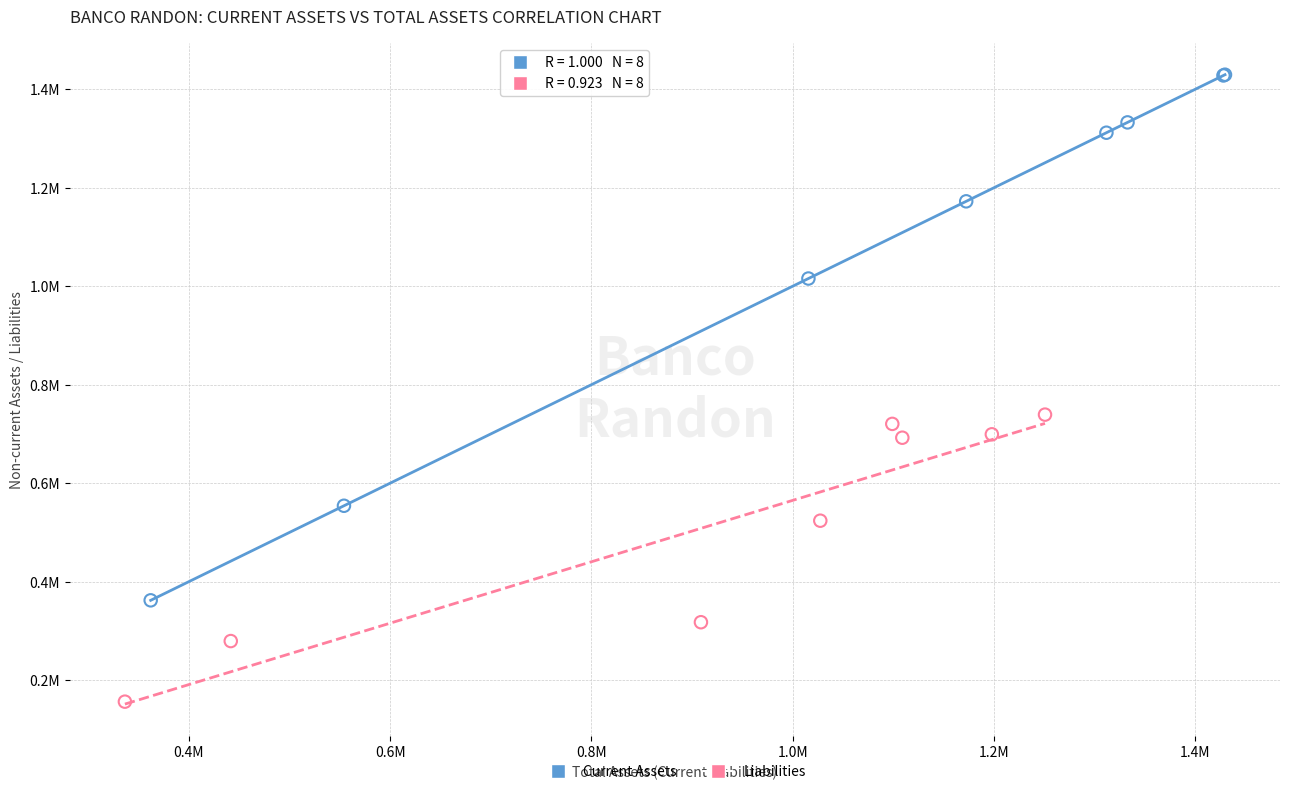

Which series has the largest Y range (max minus min)?

Current Assets